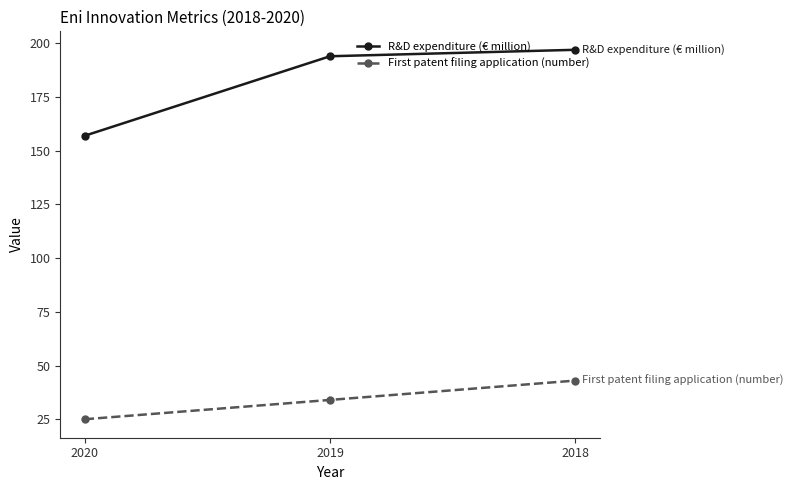

The R&D expenditure (€ million) series shows 157 at 2020. True or false?

True